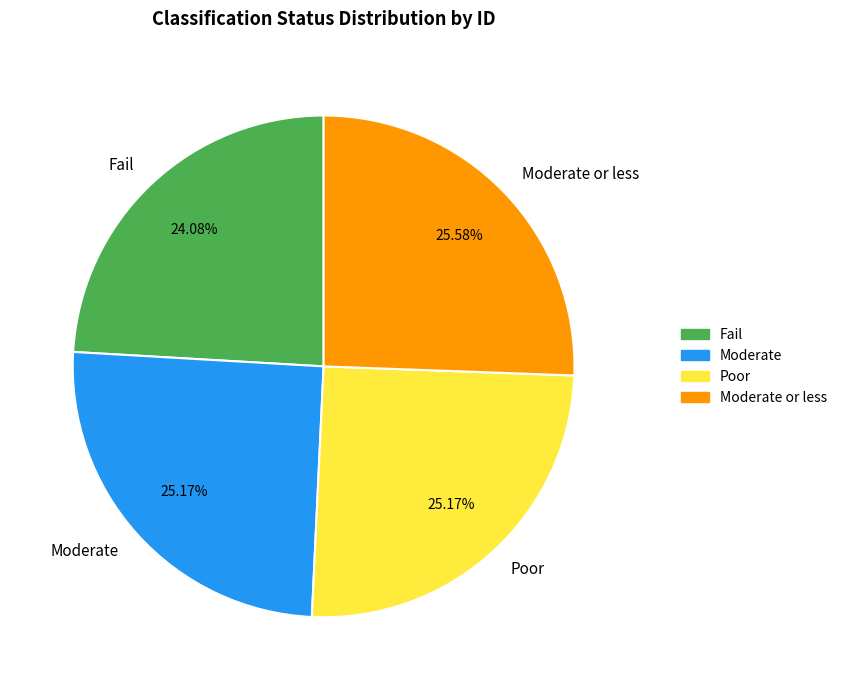

True or false: Poor accounts for 19% of the total.

False